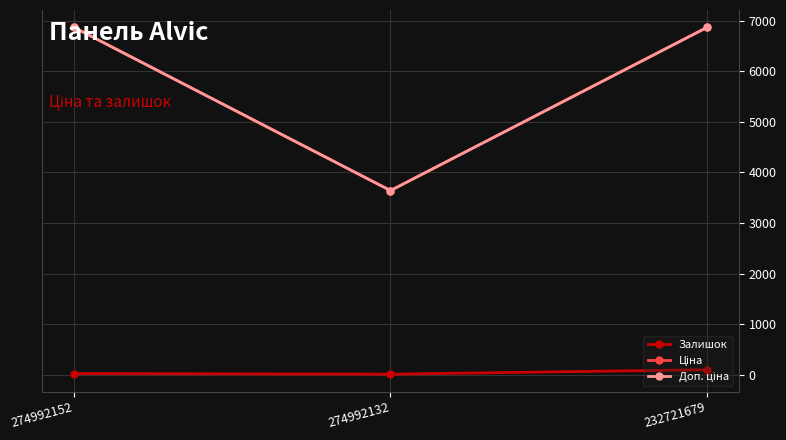

At how many categories does at least one series exceed 2774?

3